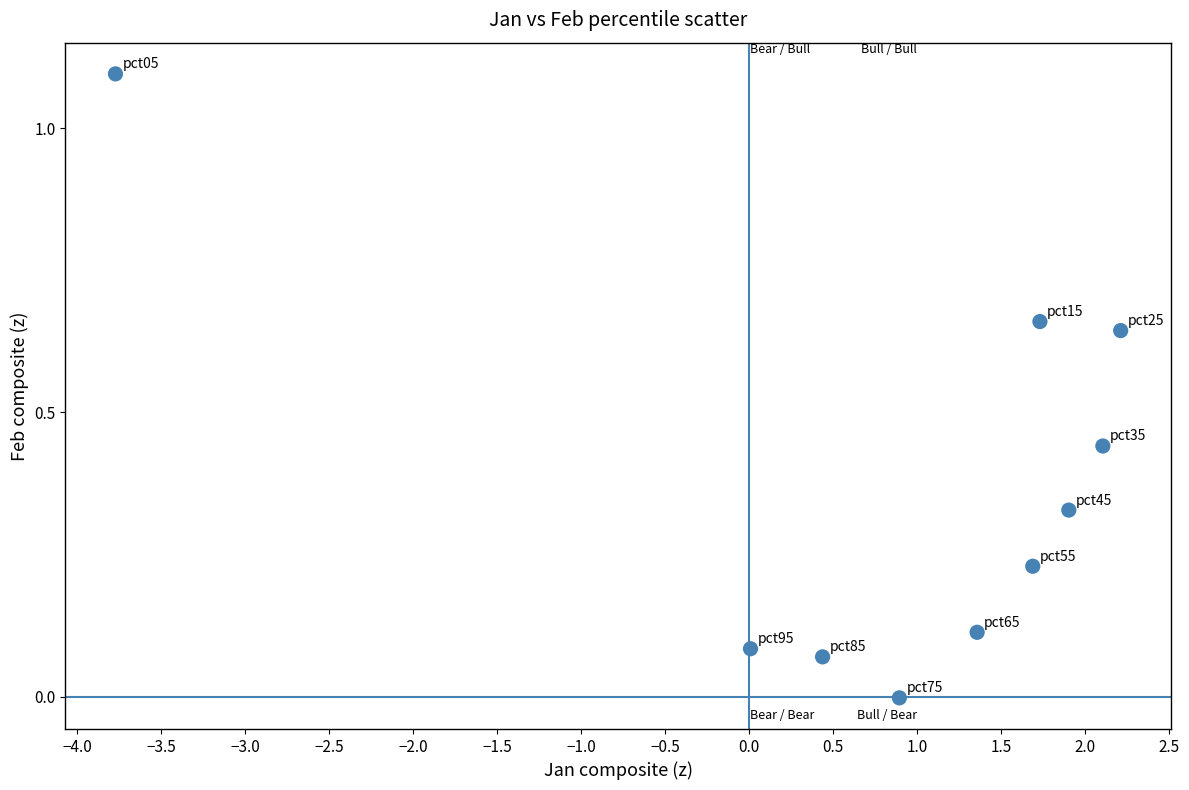

What is the average X value?

0.9